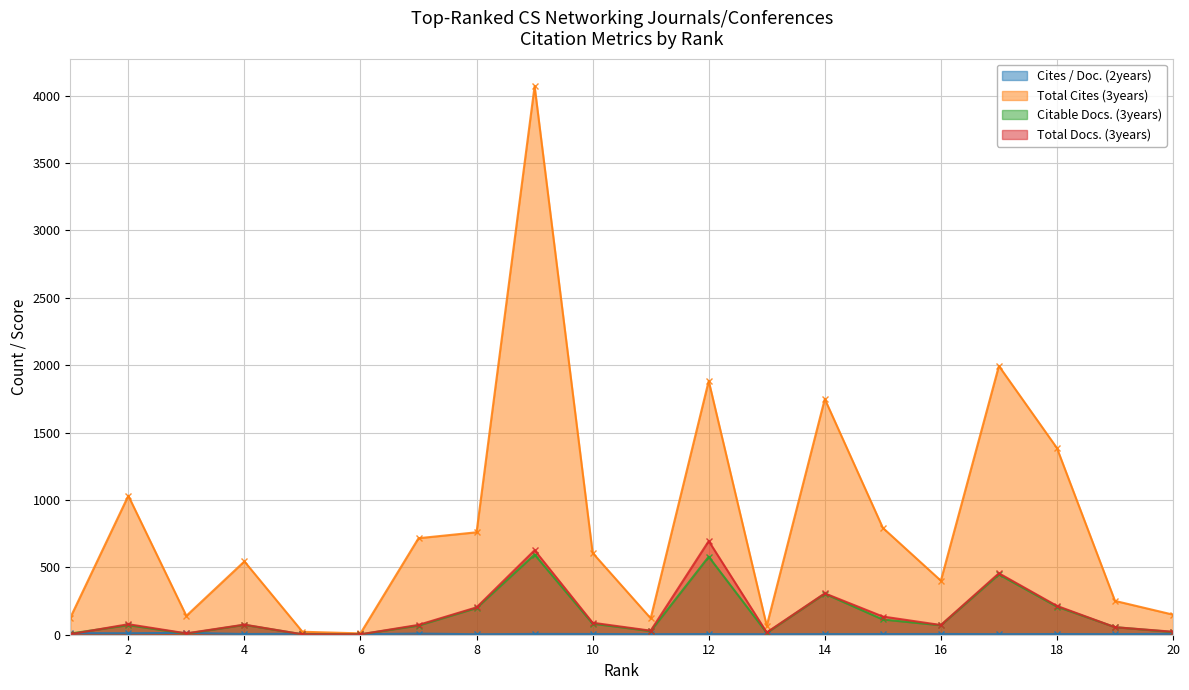

Reading left to right, transcribe all the data shown in this chart.

Cites / Doc. (2years): 11.8	10.9	14.0	5.1	7.3	3.3	8.6	3.5	5.9	5.3	4.1	4.8	3.9	4.5	4.9	5.6	4.4	5.2	4.2	6.8
Total Cites (3years): 126.0	1031.0	140.0	544.0	22.0	10.0	716.0	760.0	4070.0	607.0	122.0	1883.0	66.0	1749.0	793.0	401.0	1994.0	1385.0	251.0	149.0
Citable Docs. (3years): 9.0	71.0	8.0	73.0	3.0	3.0	68.0	198.0	595.0	82.0	27.0	579.0	14.0	304.0	113.0	70.0	447.0	208.0	56.0	20.0
Total Docs. (3years): 4.0	78.0	10.0	75.0	3.0	3.0	73.0	203.0	627.0	89.0	30.0	695.0	17.0	307.0	135.0	72.0	456.0	214.0	56.0	22.0